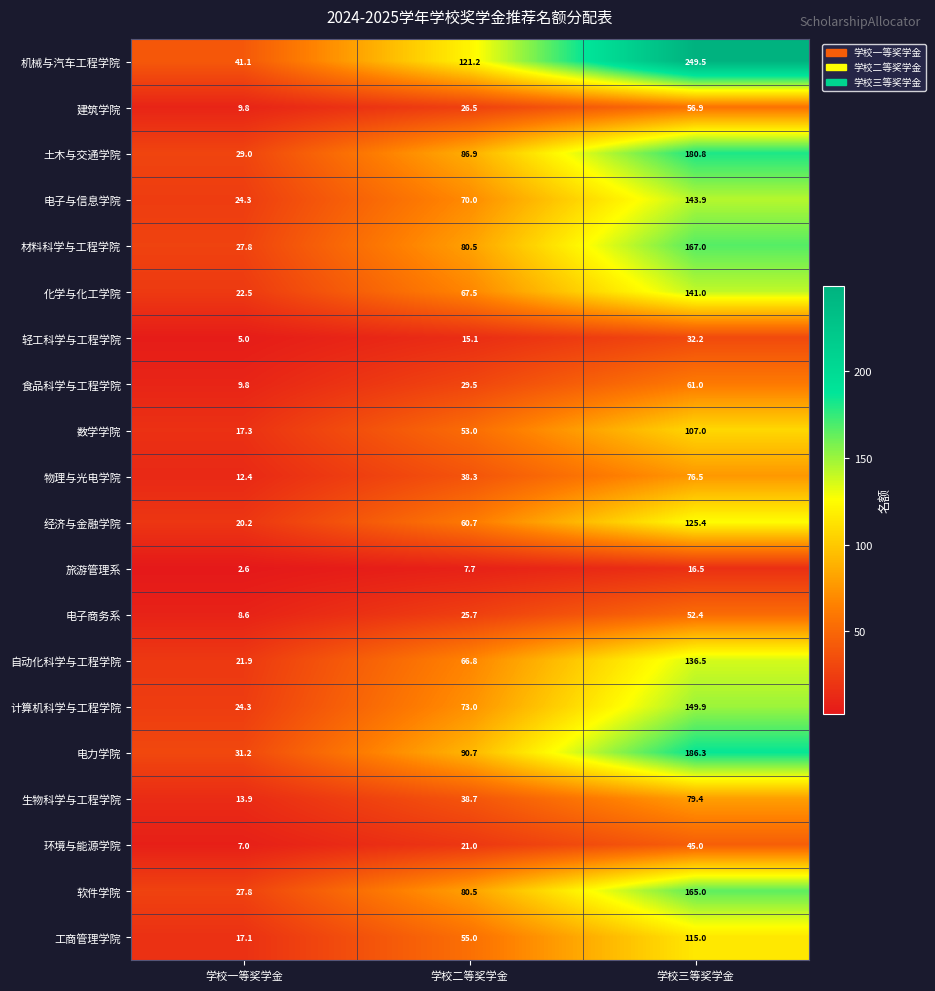

At which category is the sum across all series the highest?

学校三等奖学金